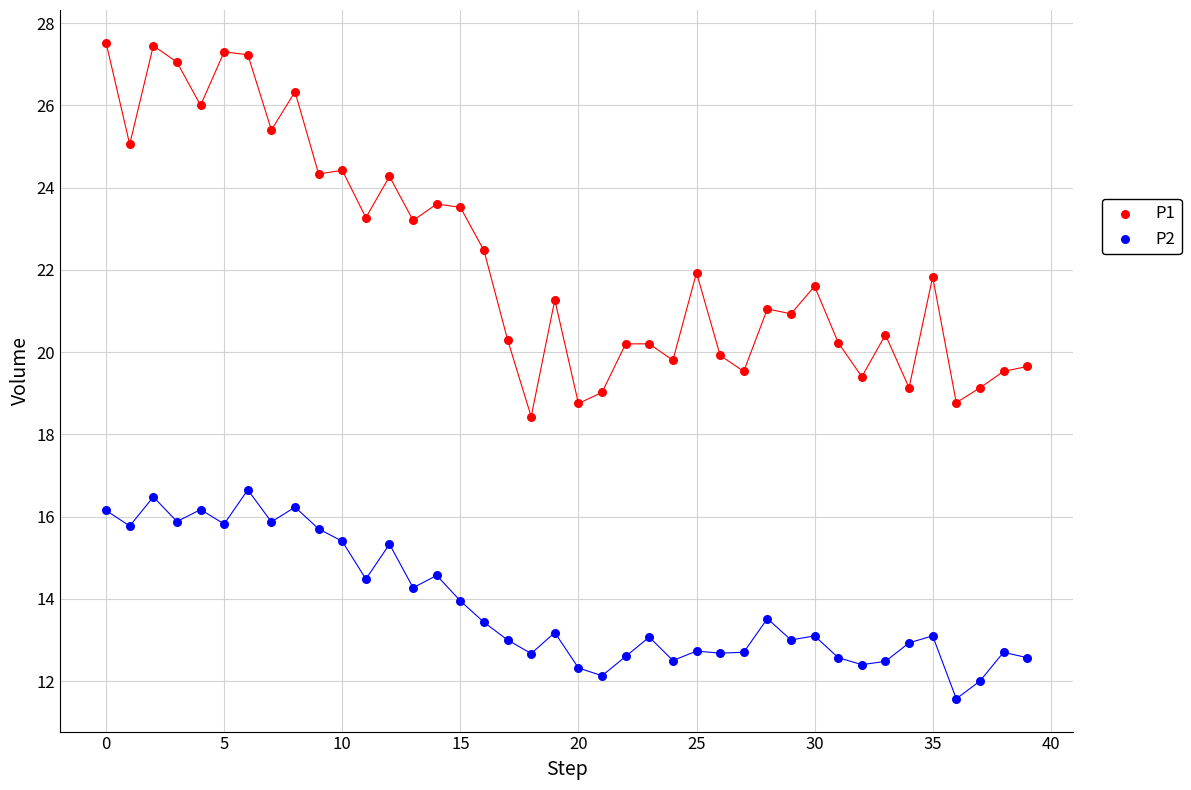

Which series reaches the minimum Y coordinate?

P2